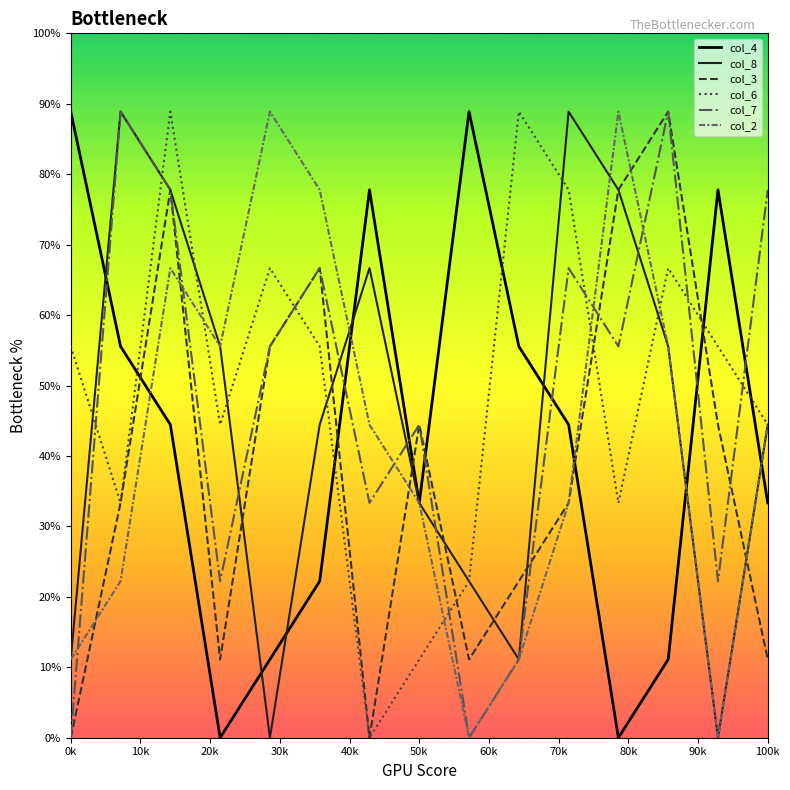

Which series ends up on top after the final intersection of col_4 and col_7?

col_7